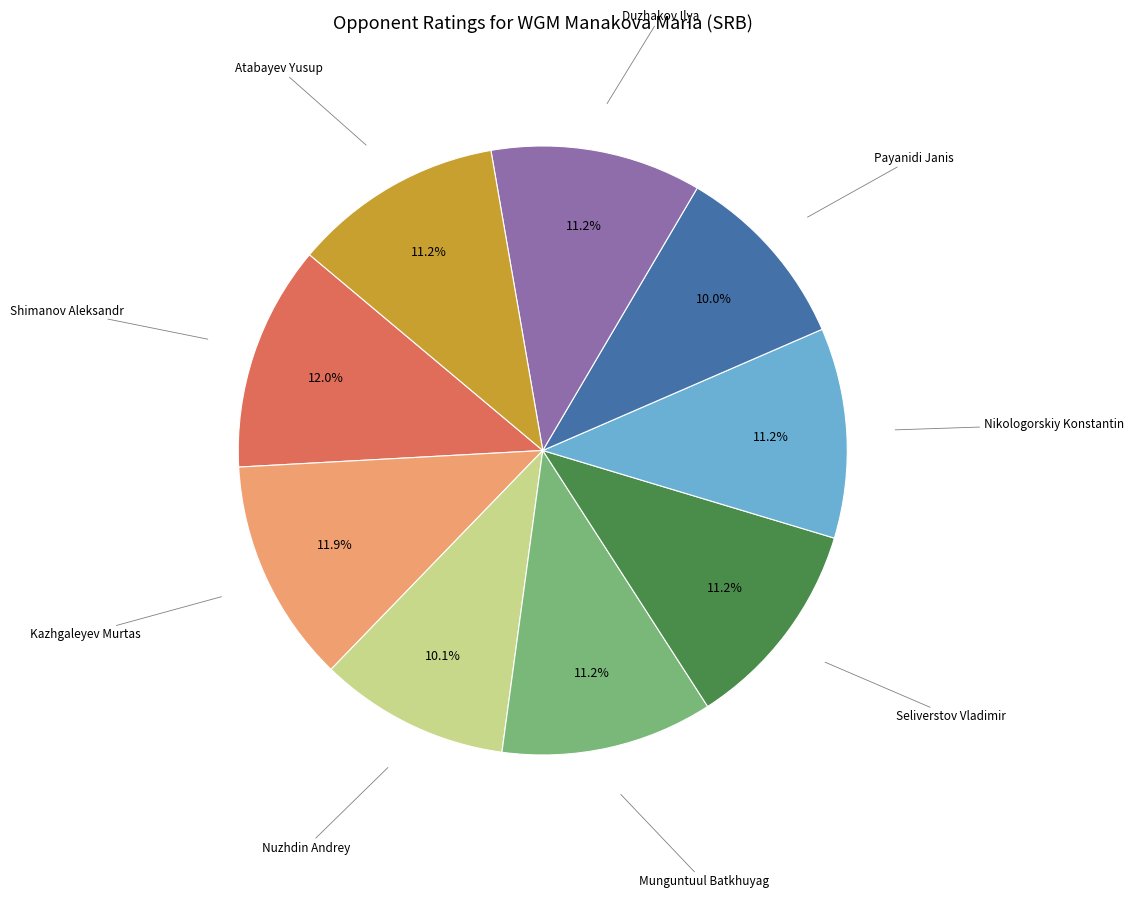

The Nuzhdin Andrey slice represents 24% of the pie. True or false?

False